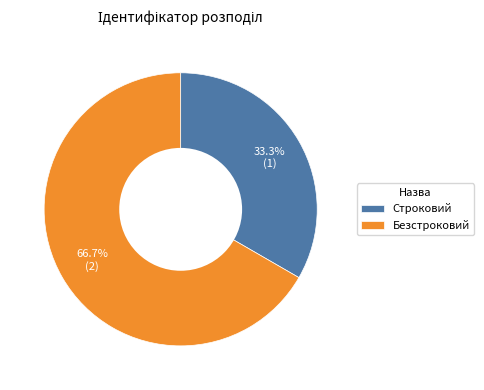

The Безстроковий slice represents 56% of the pie. True or false?

False